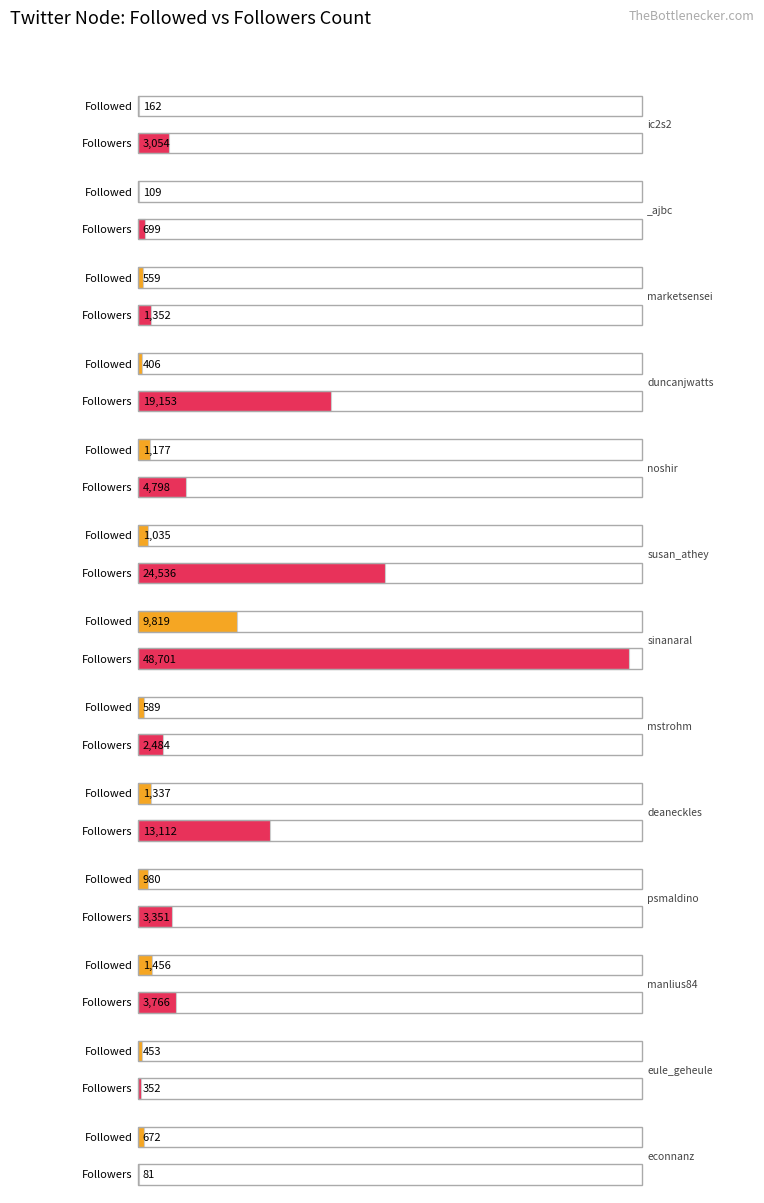

How many bars are there in total?

26